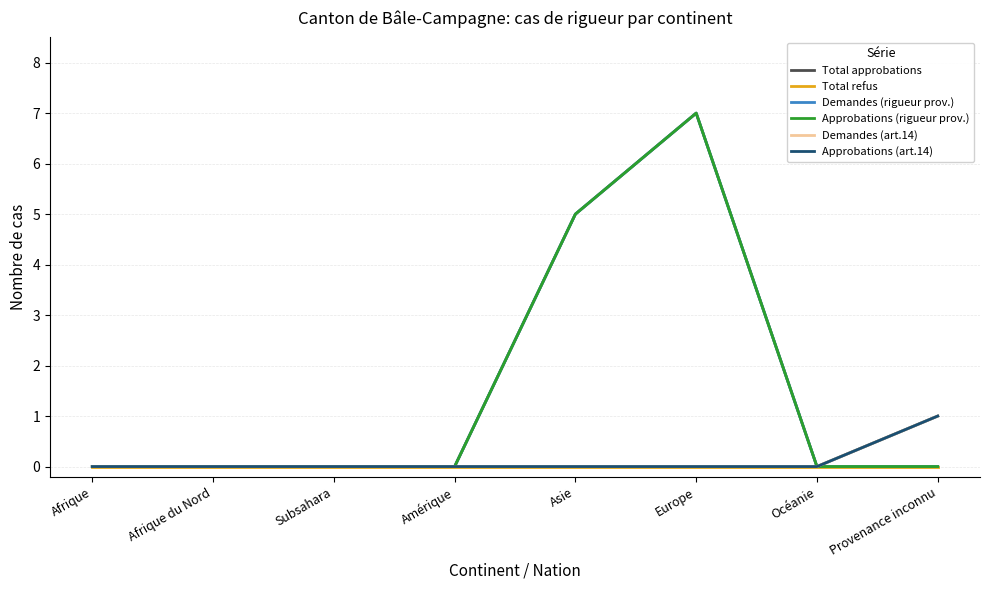

Which series has the largest total across all categories?

Total approbations